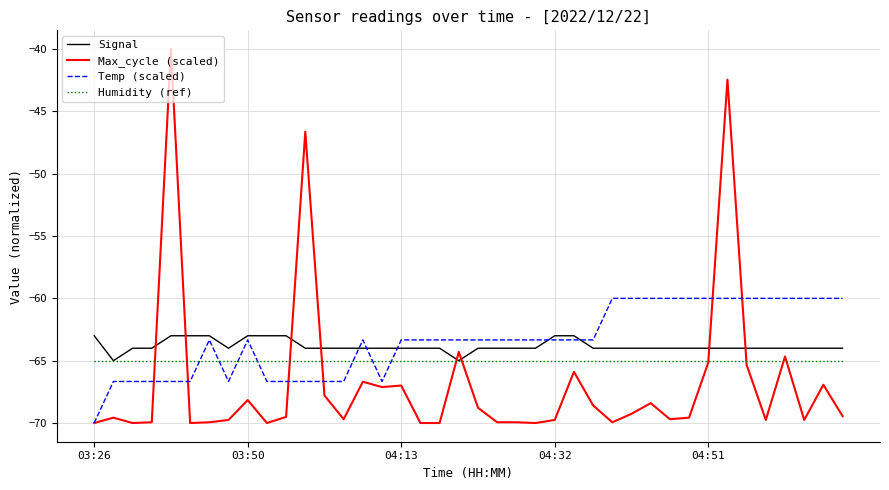

Rank the series by their maximum value, from highest to lowest.

Max_cycle (scaled), Temp (scaled), Signal, Humidity (ref)